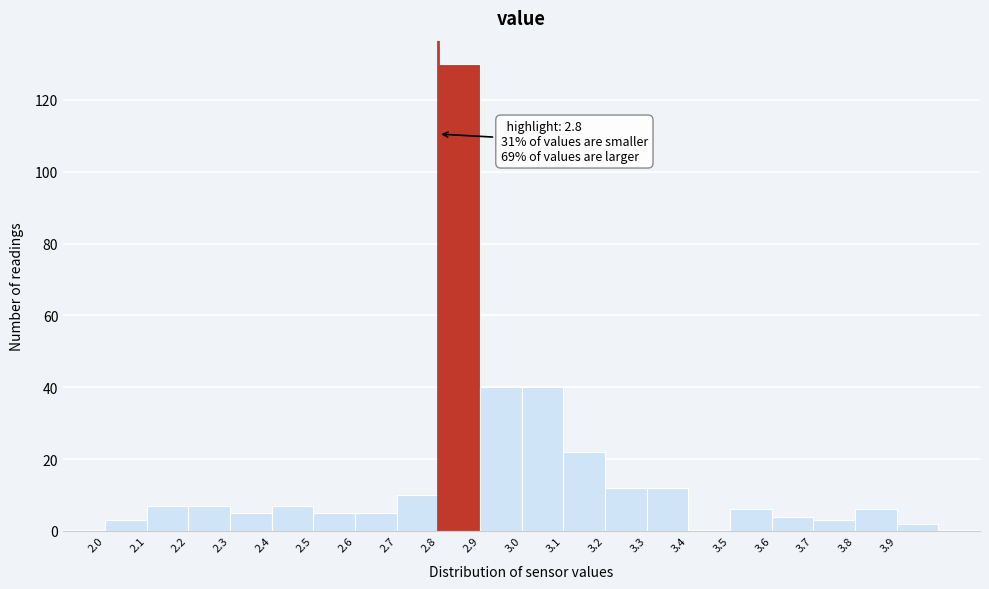

Over which range of the x-axis is the bar tallest?

2.8 to 2.9